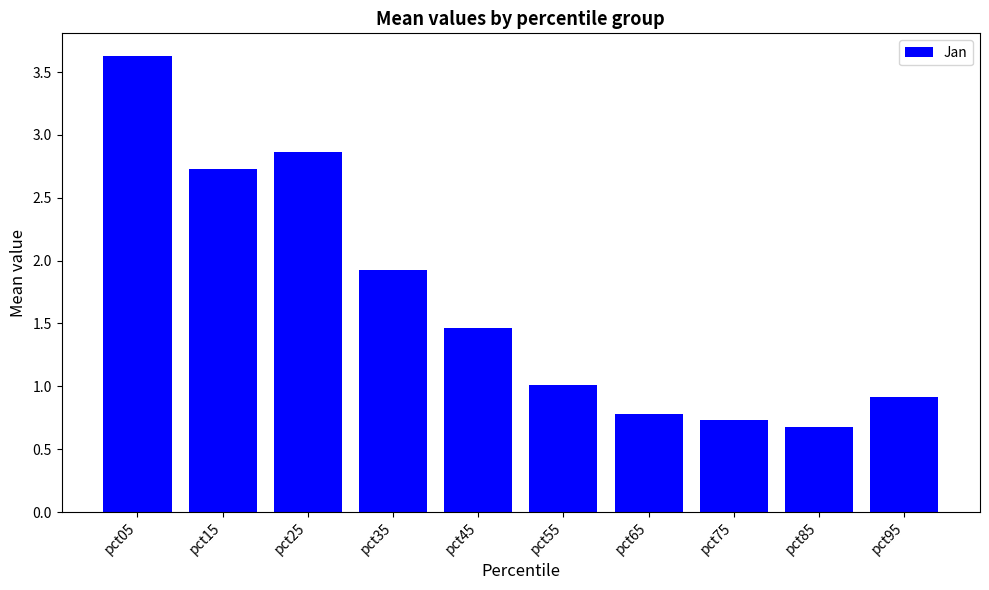

List the labels in order of value, smallest first.

pct85, pct75, pct65, pct95, pct55, pct45, pct35, pct15, pct25, pct05